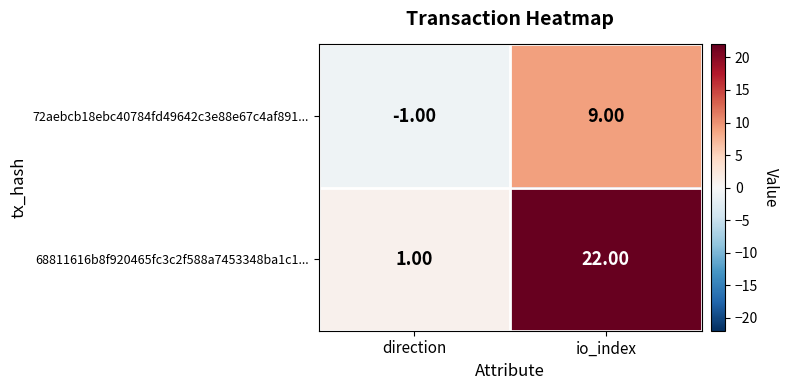

Which series has the largest total across all categories?

68811616b8f920465fc3c2f588a7453348ba1c1...